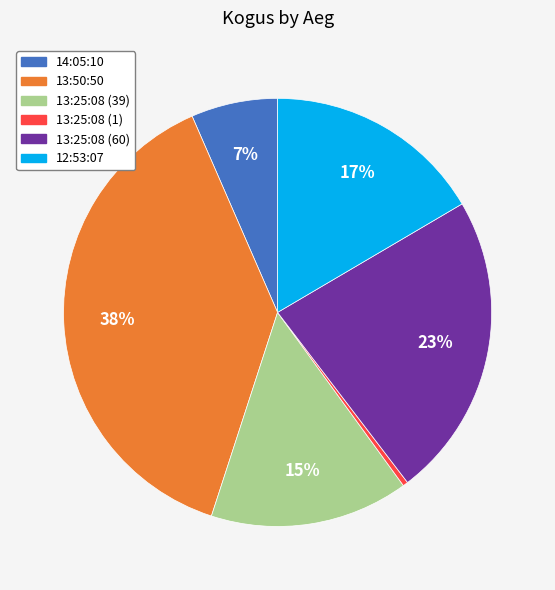

Count the number of slices in the pie.

6